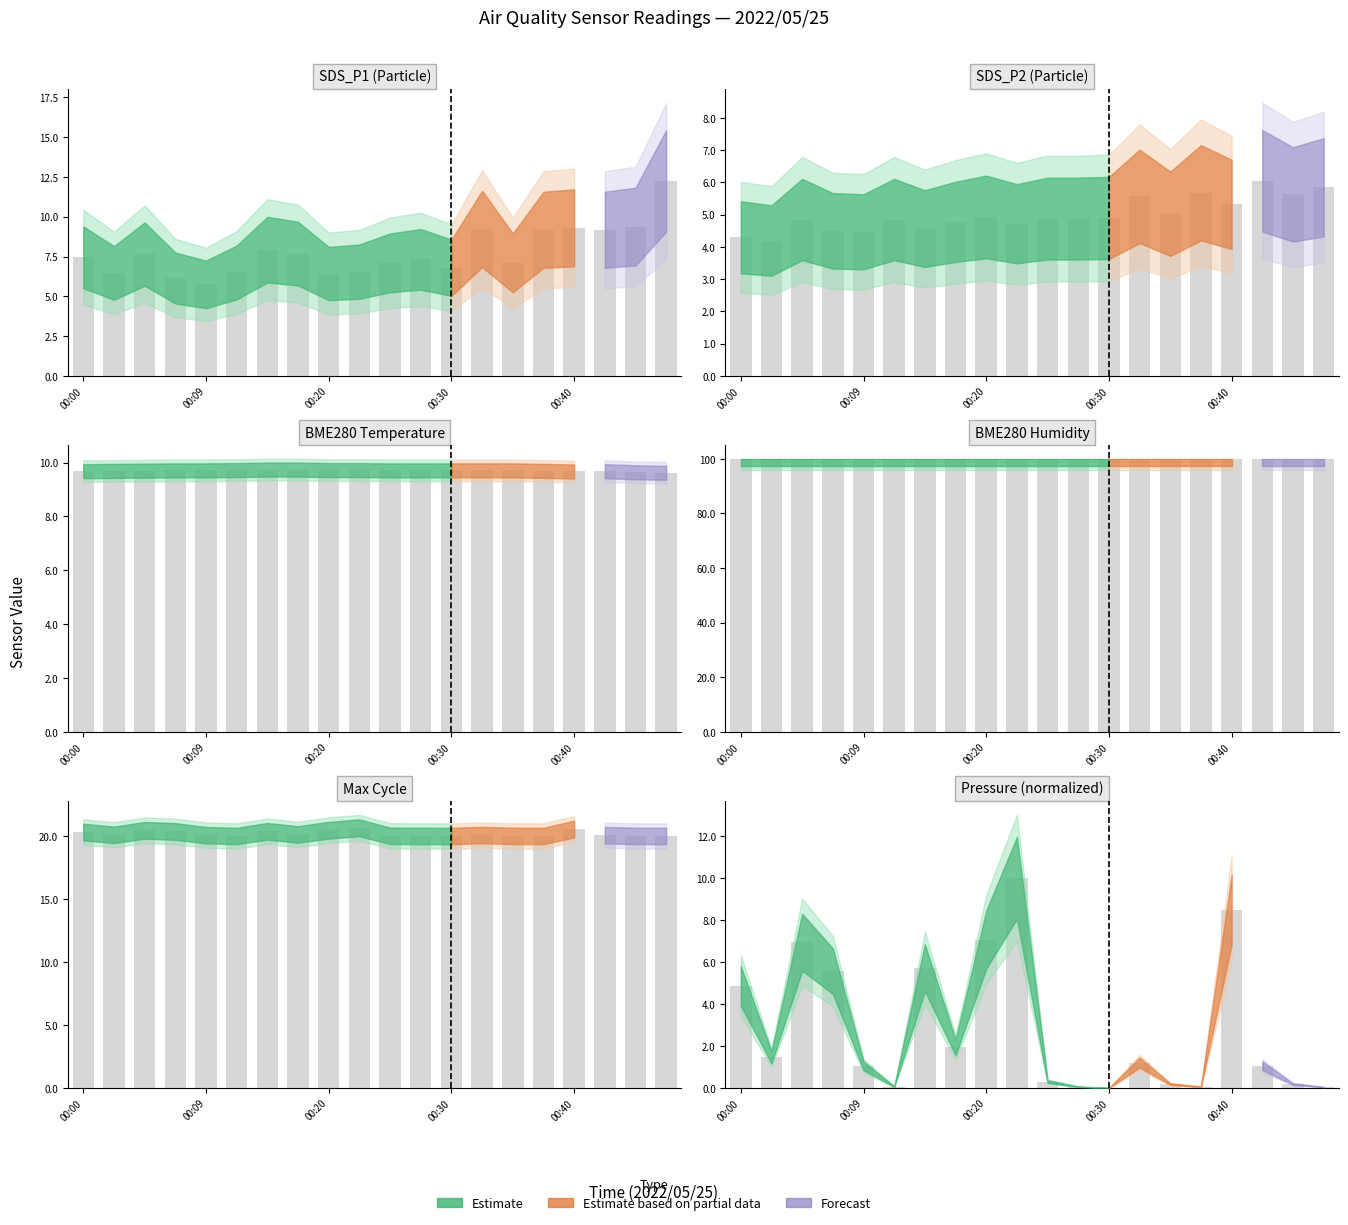

The value of SDS_P2 at 00:47 is 5.8. True or false?

True